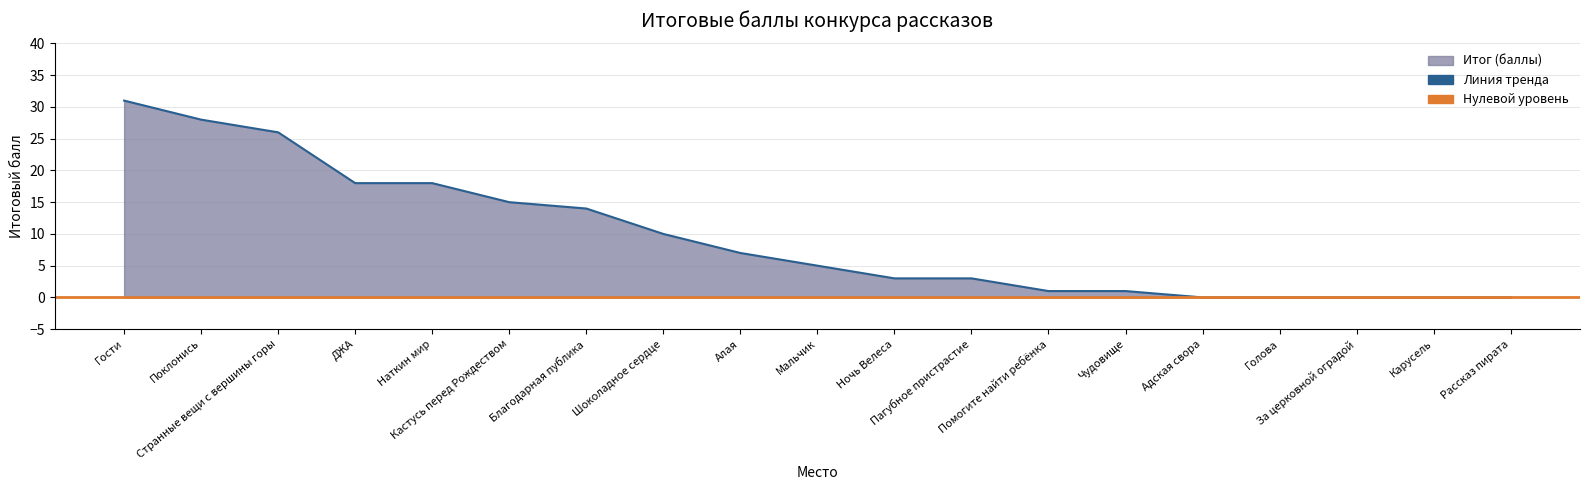

List the labels in order of value, smallest first.

Адская свора, Голова, За церковной оградой, Карусель, Рассказ пирата, Помогите найти ребёнка, Чудовище, Ночь Велеса, Пагубное пристрастие, Мальчик, Алая, Шоколадное сердце, Благодарная публика, Кастусь перед Рождеством, ДЖА, Наткин мир, Странные вещи с вершины горы, Поклонись, Гости